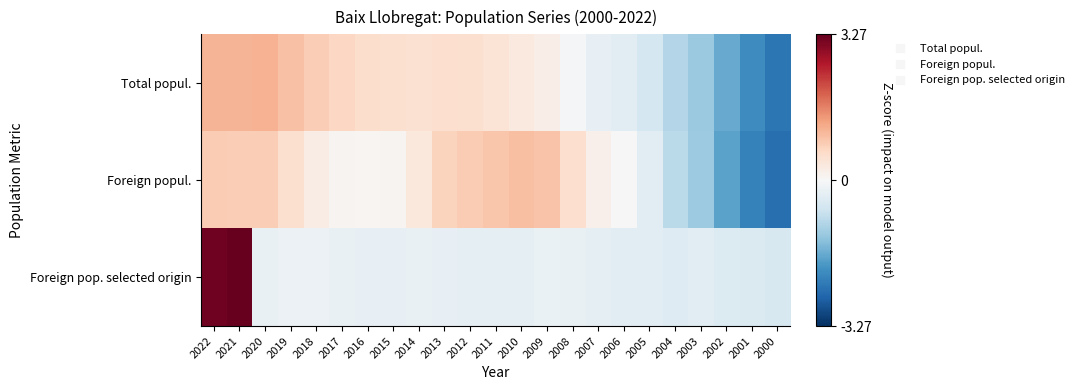

What is the total value across all series at 2012?

1.1